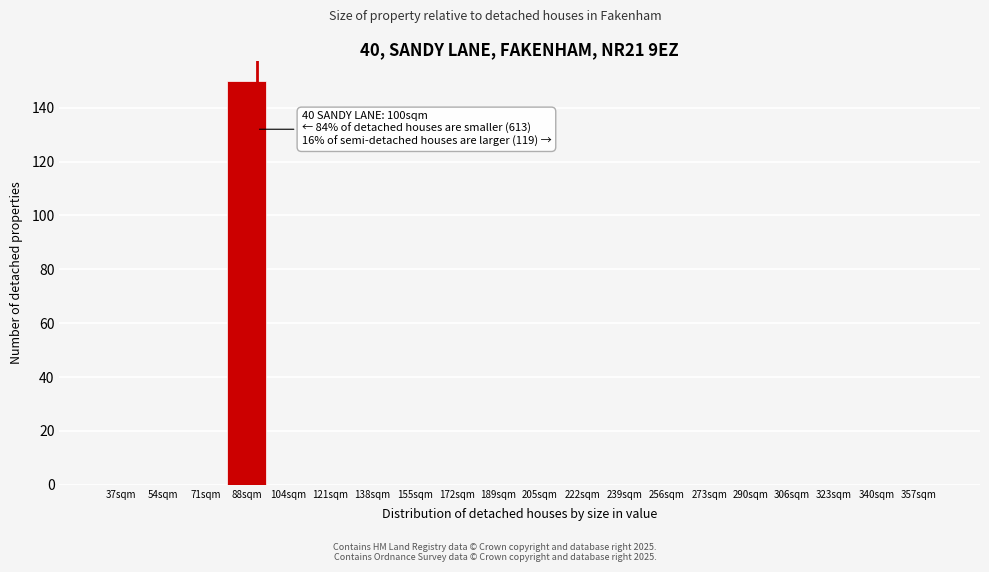

Reading left to right, extract all data points from this chart.

37sqm=0	54sqm=0	71sqm=0	88sqm=150	104sqm=0	121sqm=0	138sqm=0	155sqm=0	172sqm=0	189sqm=0	205sqm=0	222sqm=0	239sqm=0	256sqm=0	273sqm=0	290sqm=0	306sqm=0	323sqm=0	340sqm=0	357sqm=0